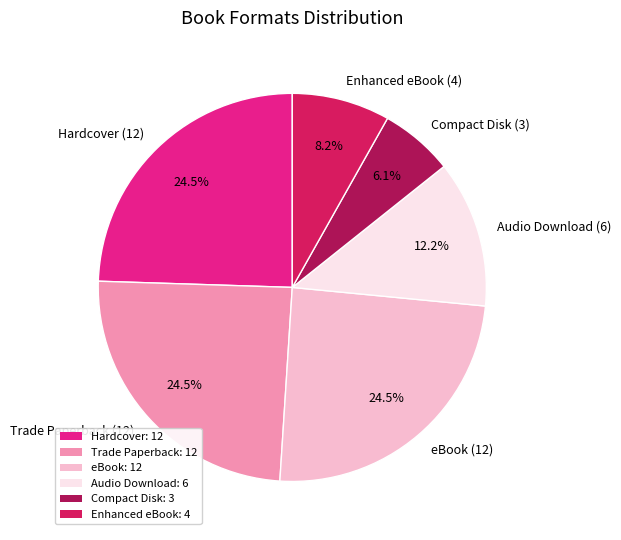

Which slice is the smallest?

Compact Disk